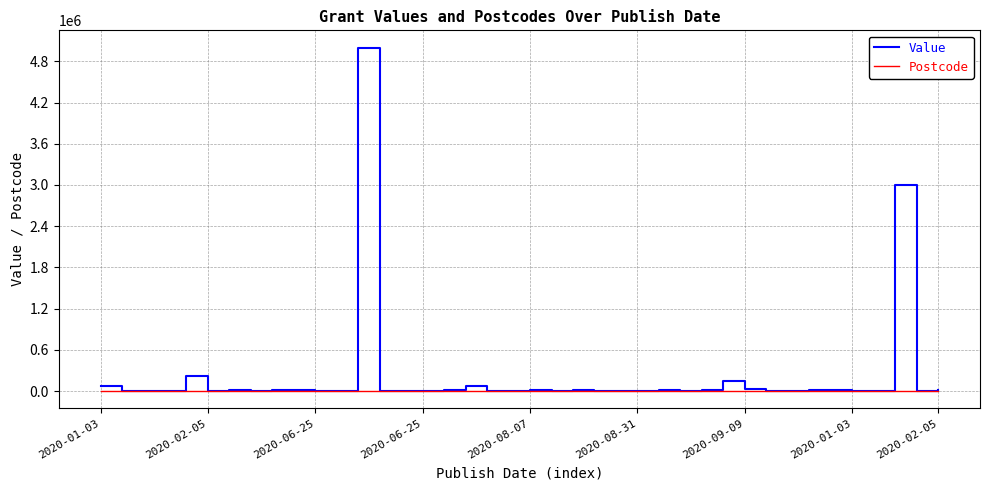

Which series has the largest range (max minus min)?

Value